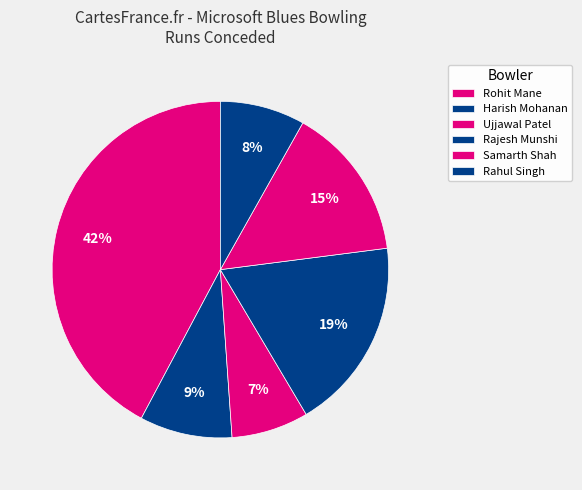

Does any single category account for the majority?

No